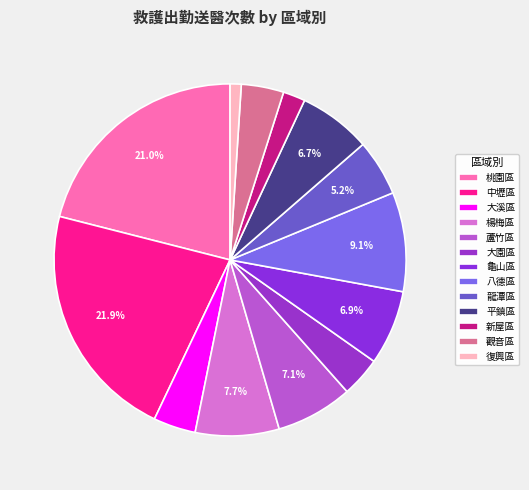

Rank the categories by value from highest to lowest.

中壢區, 桃園區, 八德區, 楊梅區, 蘆竹區, 龜山區, 平鎮區, 龍潭區, 觀音區, 大溪區, 大園區, 新屋區, 復興區